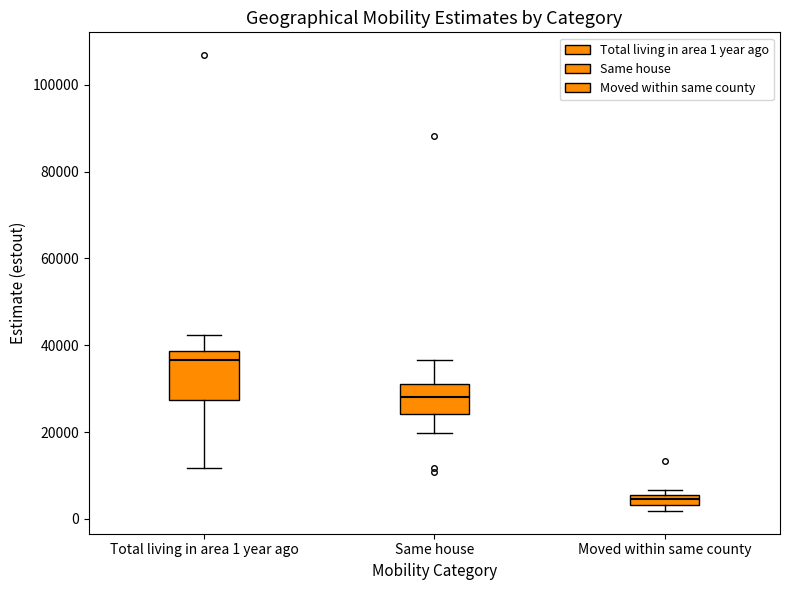

Where does the lower whisker of the box for Same house end on the y-axis? The values are not printed on the chart, so give them approximately, as read against the axis.

20000